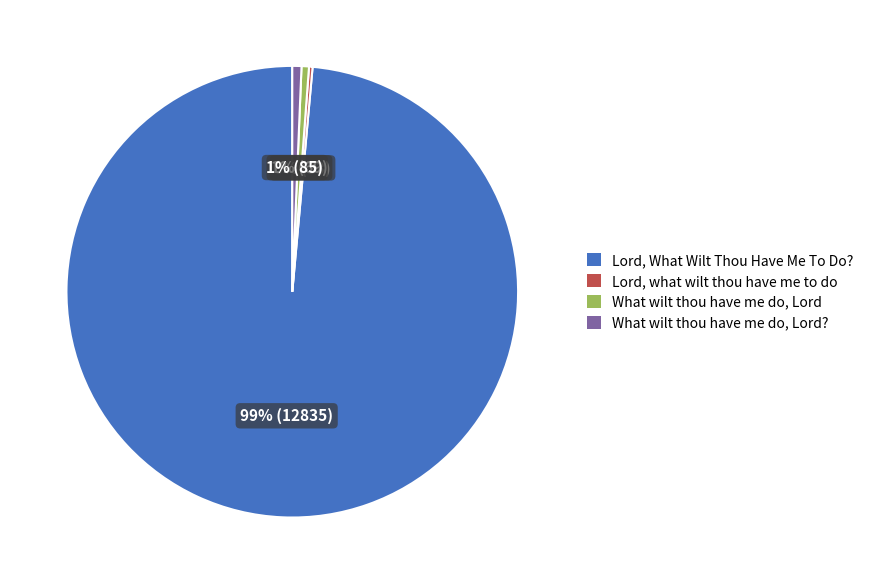

Which has a higher value, Lord, What Wilt Thou Have Me To Do? or What wilt thou have me do, Lord??

Lord, What Wilt Thou Have Me To Do?